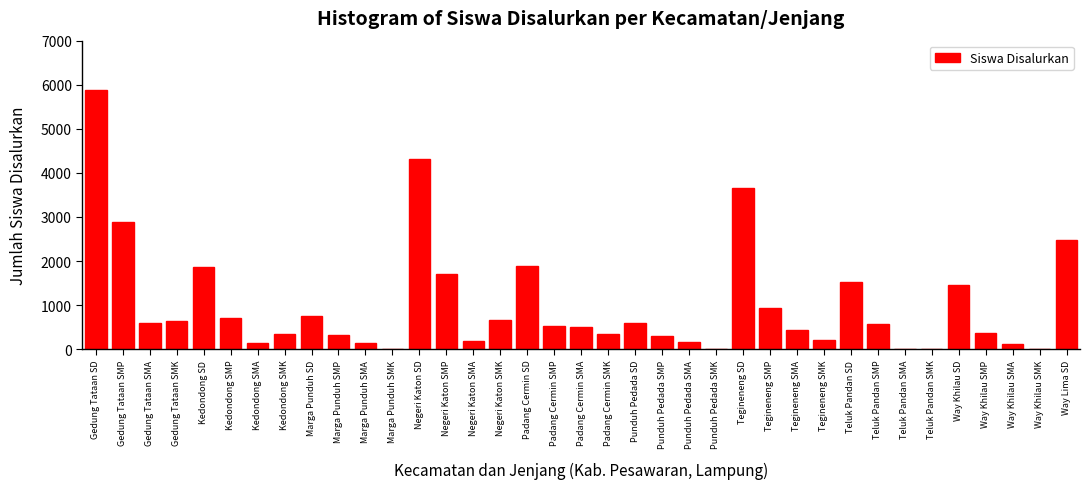

What is the change in value from Marga Punduh SMP to Negeri Katon SMK?

+339